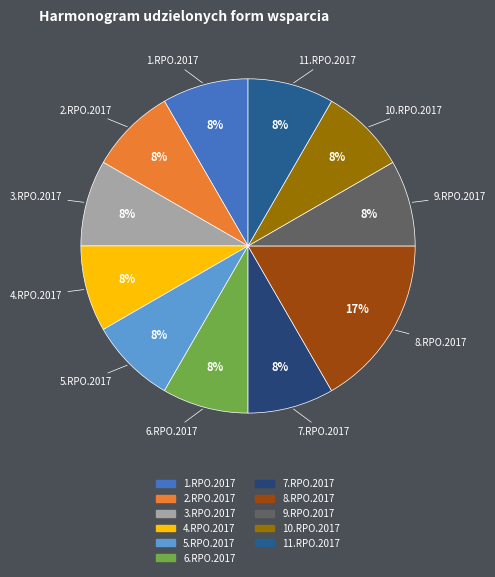

Do 7.RPO.2017 and 2.RPO.2017 together represent more than half of the pie?

No